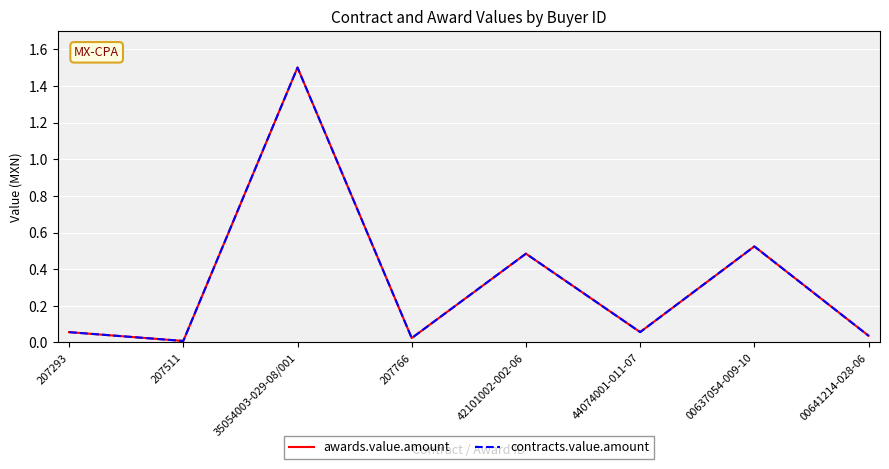

At which label is contracts.value.amount closest to 0?

207511